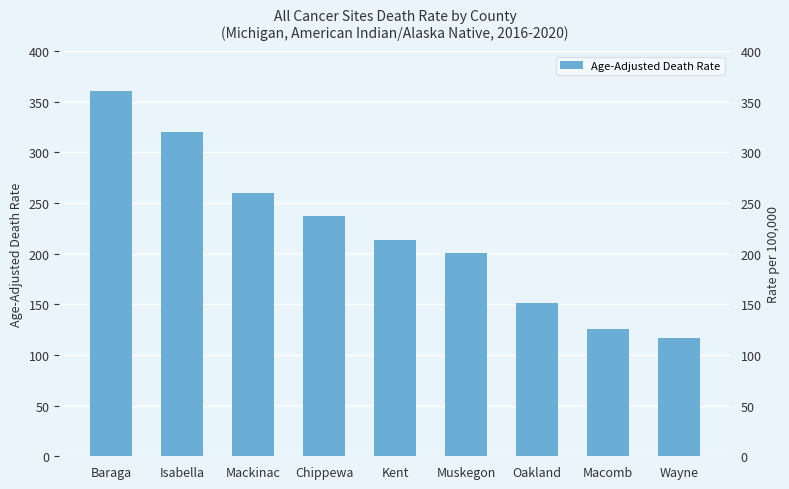

What is the value of the 8th bar from the left?

125.8